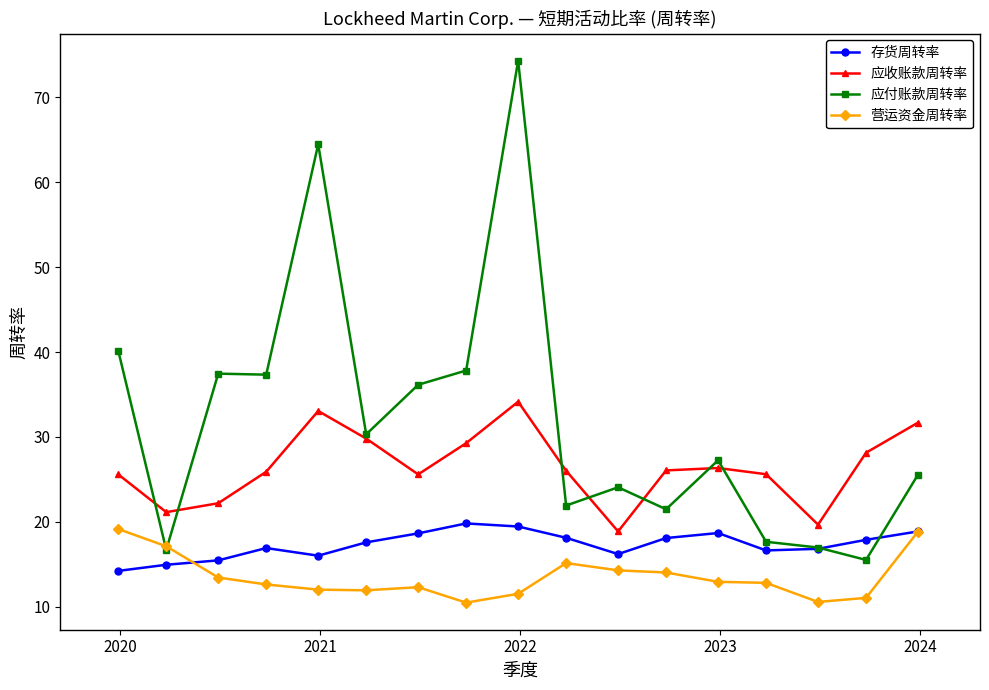

List the series in order of their overall mean, highest first.

应付账款周转率, 应收账款周转率, 存货周转率, 营运资金周转率